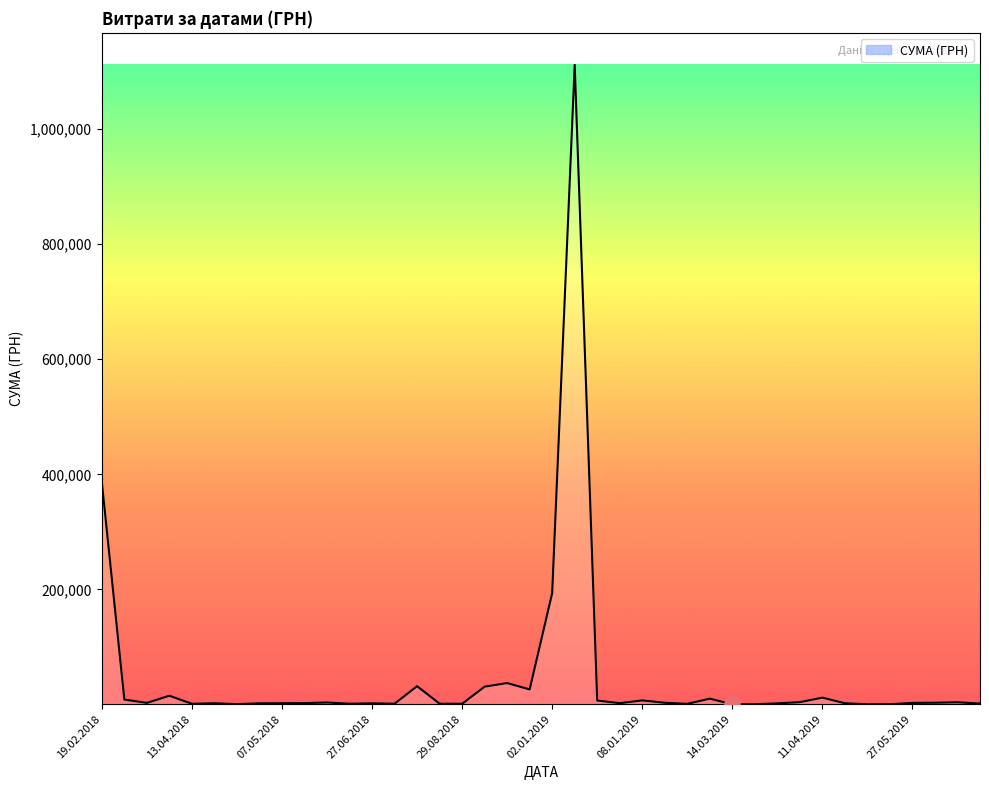

What is the maximum value shown in the chart?

1111802.8